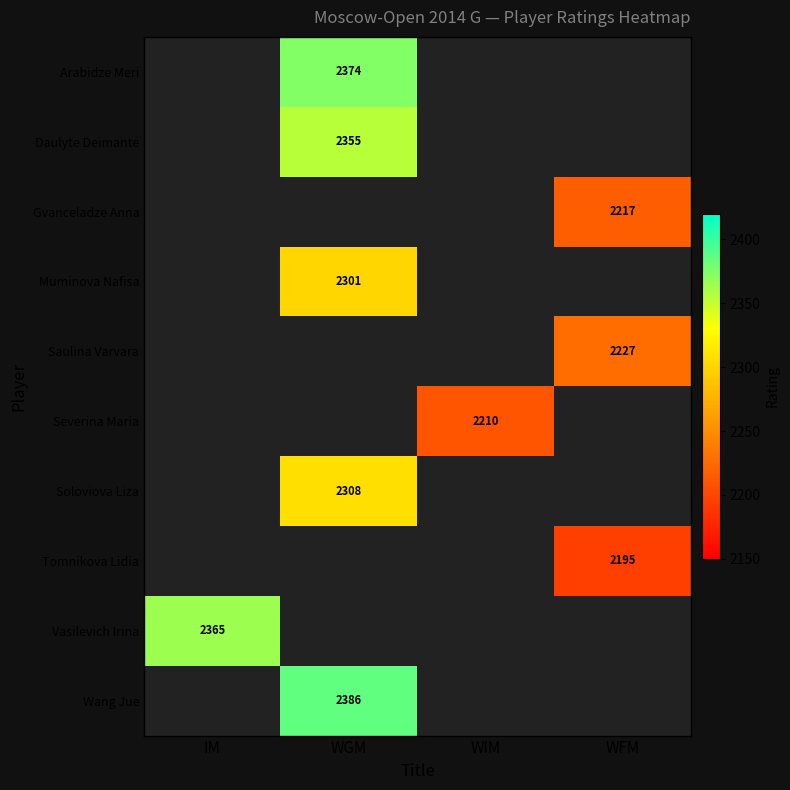

Which series has the largest total across all categories?

Wang Jue